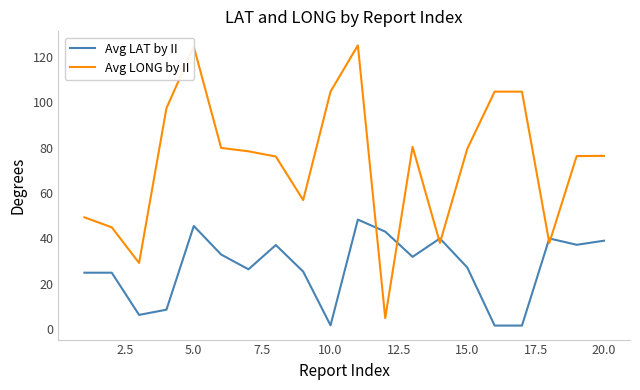

Which series has the largest total across all categories?

Avg LONG by II